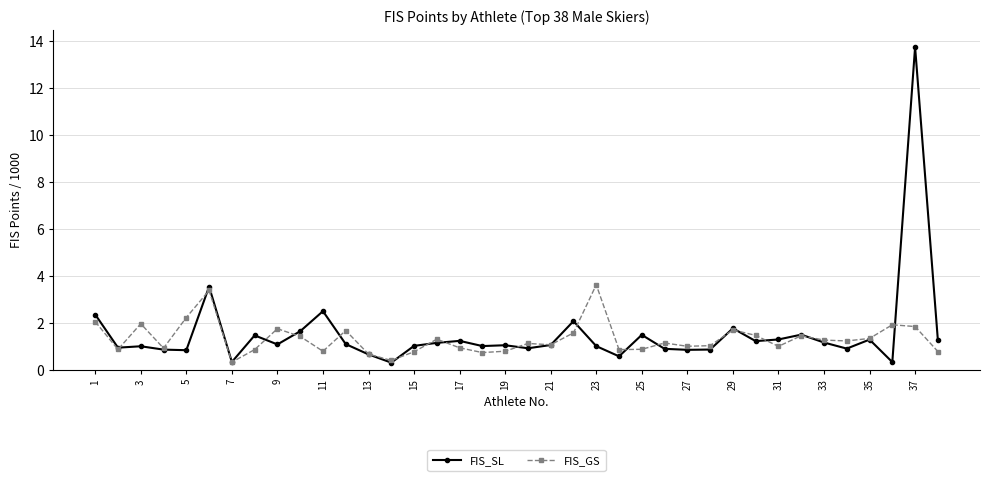

True or false: FIS_GS has more than 2 interior local peaks.

True